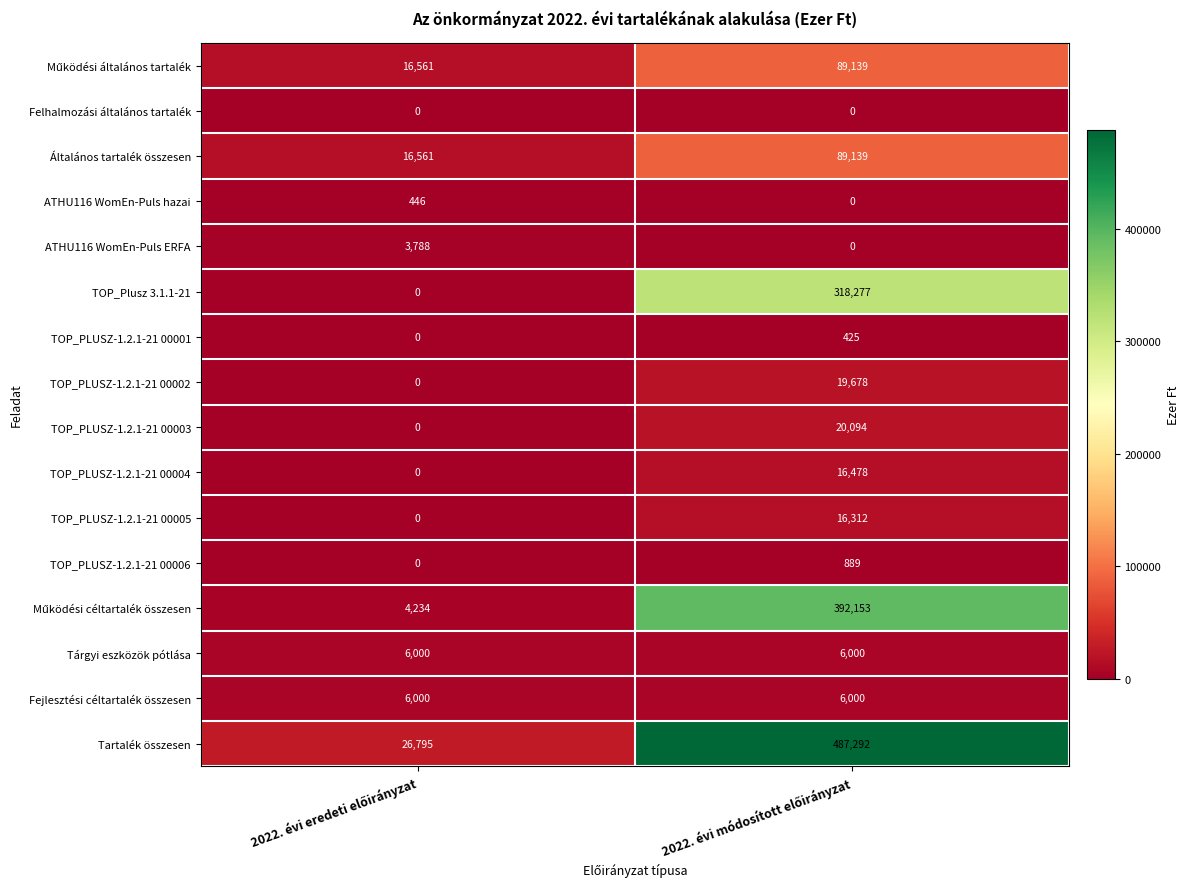

Which series has the largest total across all categories?

Tartalék összesen